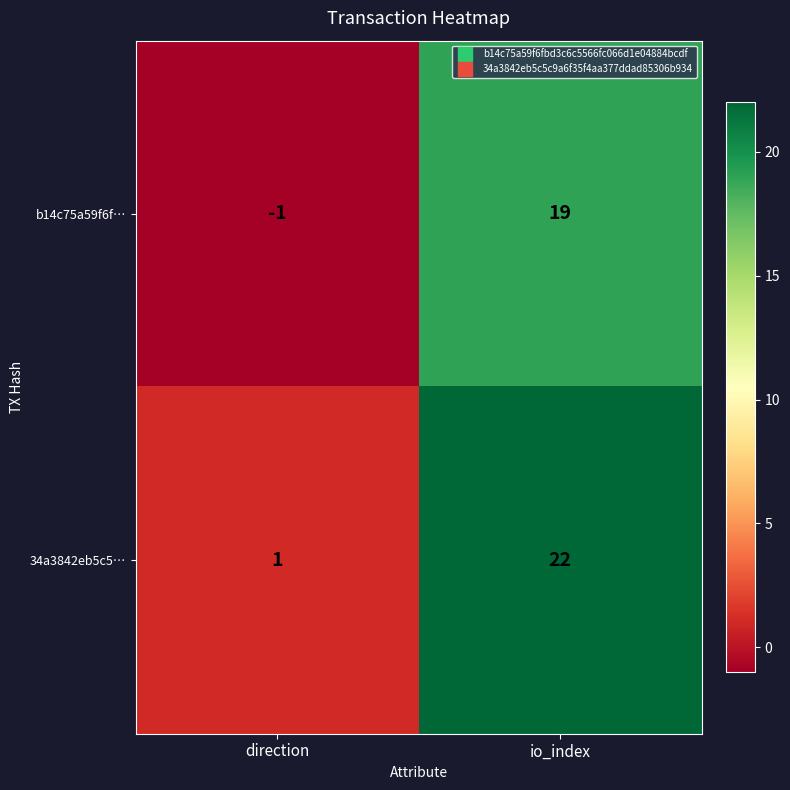

Between direction and io_index, which series saw the biggest shift?

34a3842eb5c5…